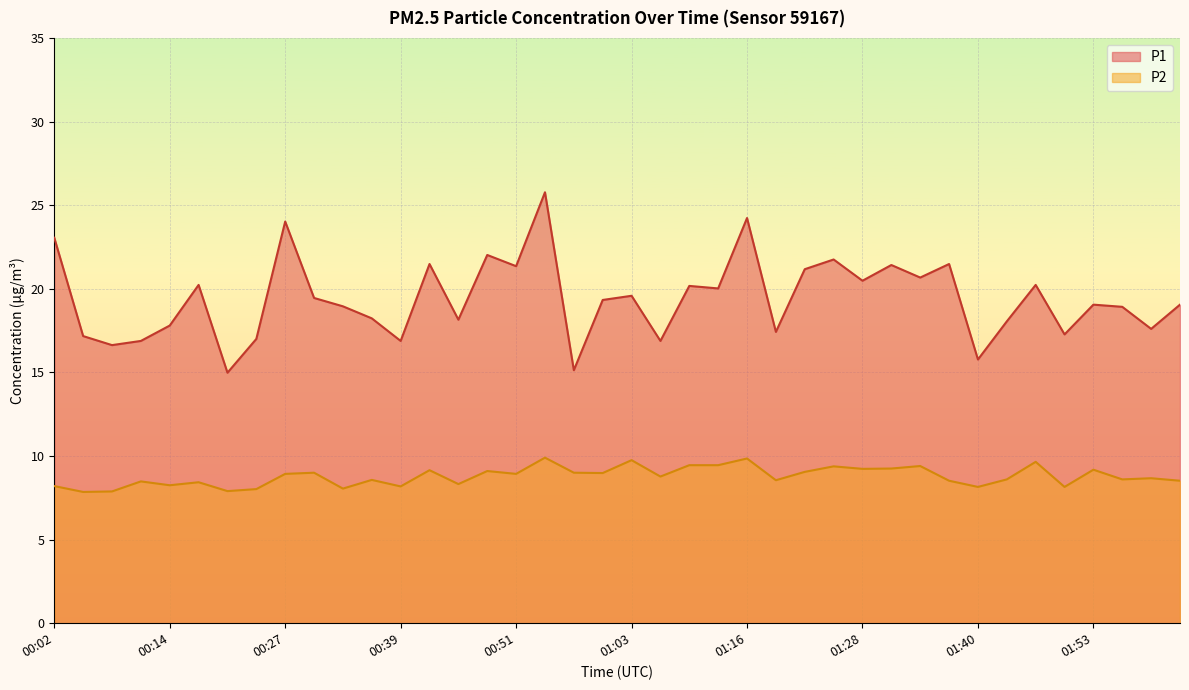

Where is the first local maximum for P2?

00:11